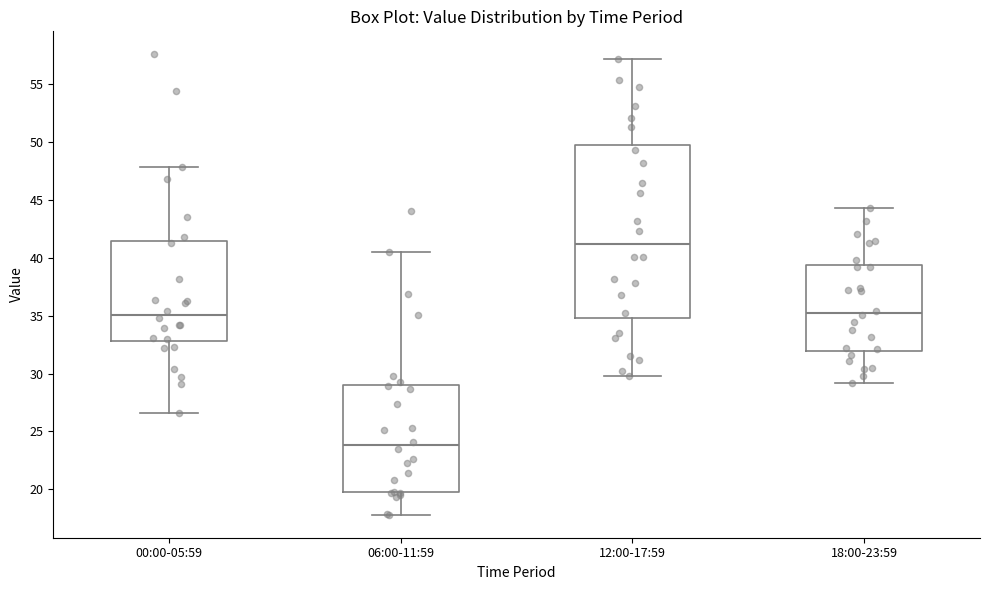

Reading left to right, transcribe this box plot: for each box, give where its median line is, the range the box spans, and where its two whiskers end, as read against the y-axis. The values are not printed on the chart, so give them approximately, as read against the axis.

00:00-05:59: median 35.0, box 33.0 to 41.5, whiskers 26.5 to 48.0
06:00-11:59: median 24.0, box 20.0 to 29.0, whiskers 18.0 to 40.5
12:00-17:59: median 41.0, box 35.0 to 50.0, whiskers 30.0 to 57.0
18:00-23:59: median 35.5, box 32.0 to 39.5, whiskers 29.0 to 44.5